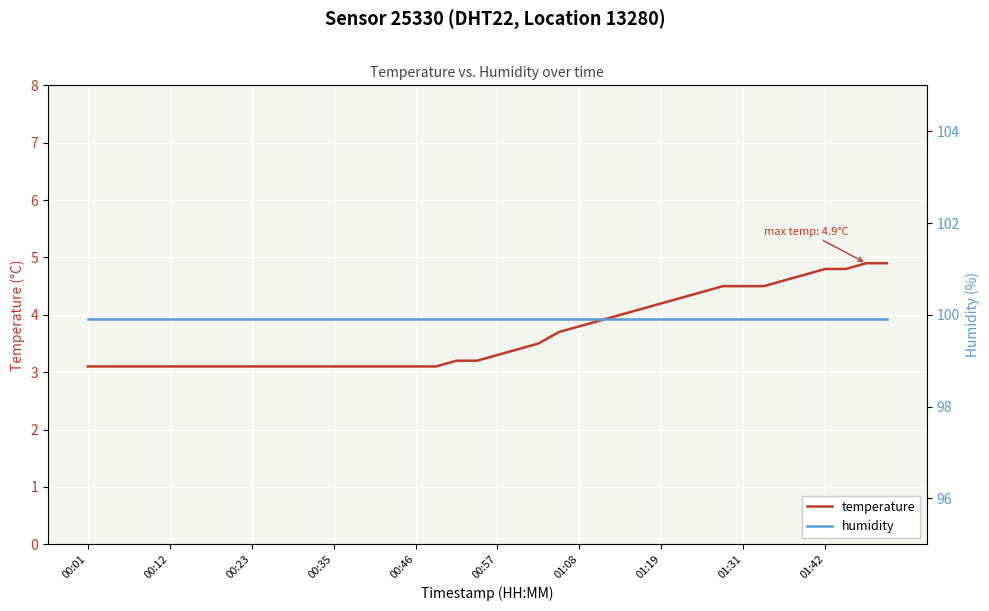

At how many categories does at least one series exceed 24?

40